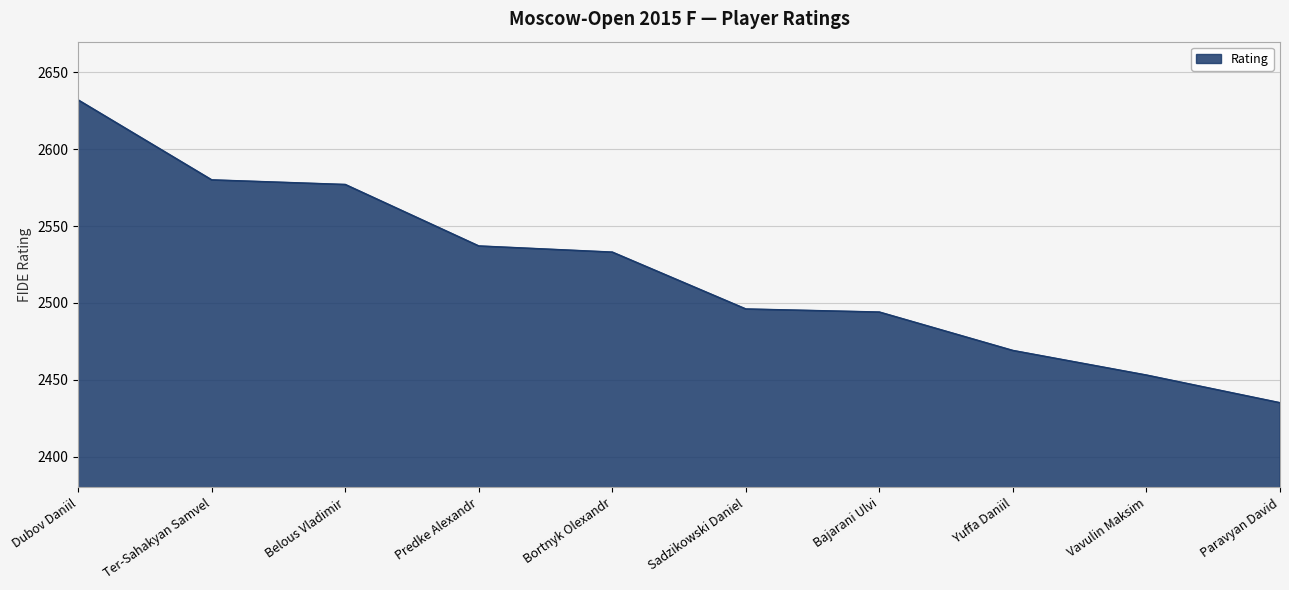

How many lines are shown in the chart?

1